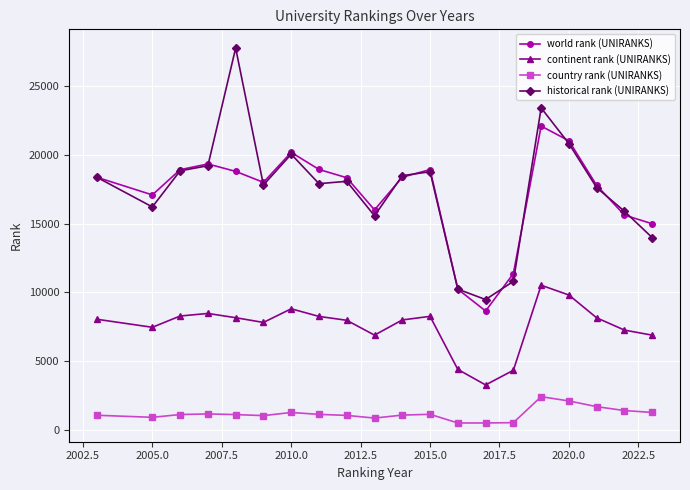

What is the value of the historical rank (UNIRANKS) point at the 14th from the left?

9483